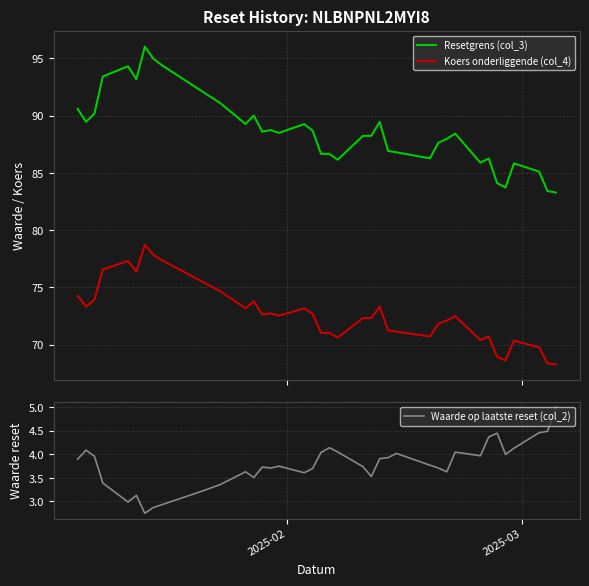

True or false: Koers onderliggende (col_4) and Resetgrens (col_3) intersect in this chart.

False